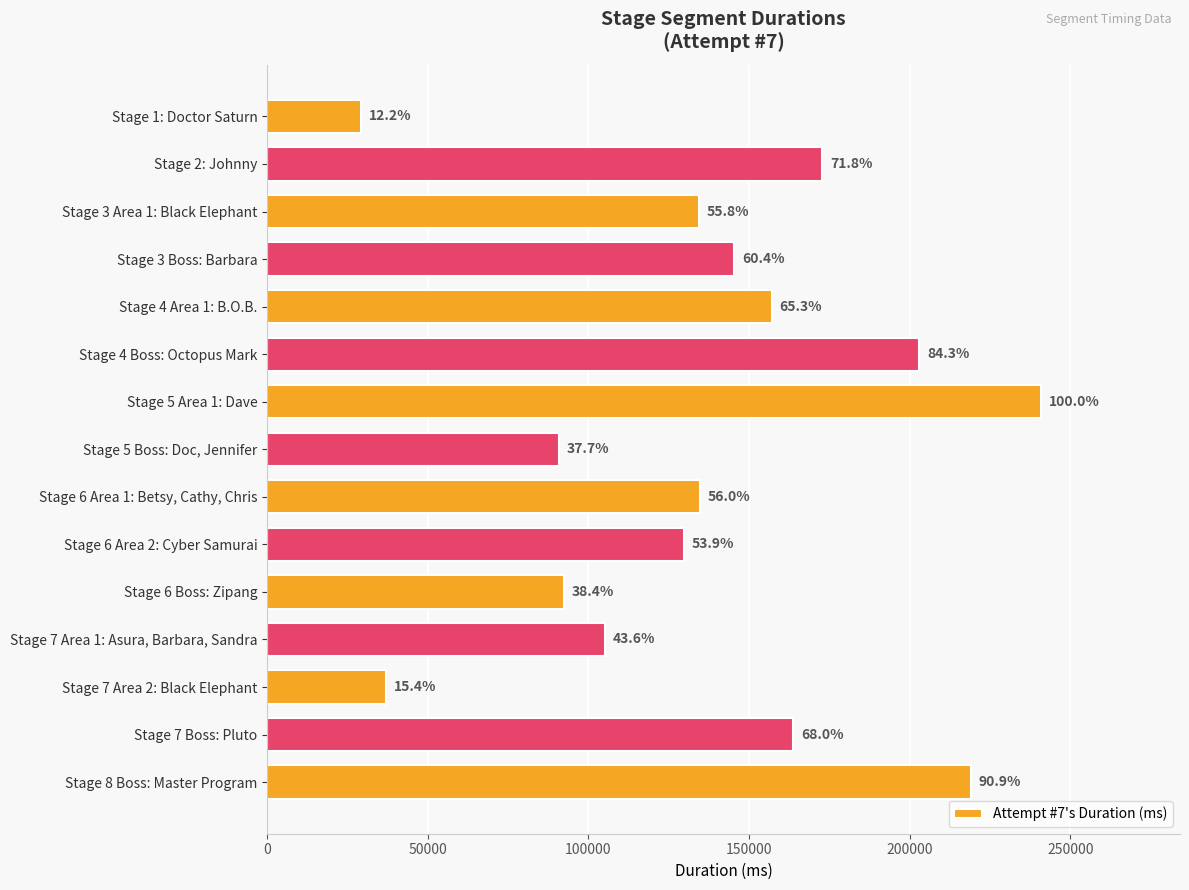

Does the chart contain any negative values?

No